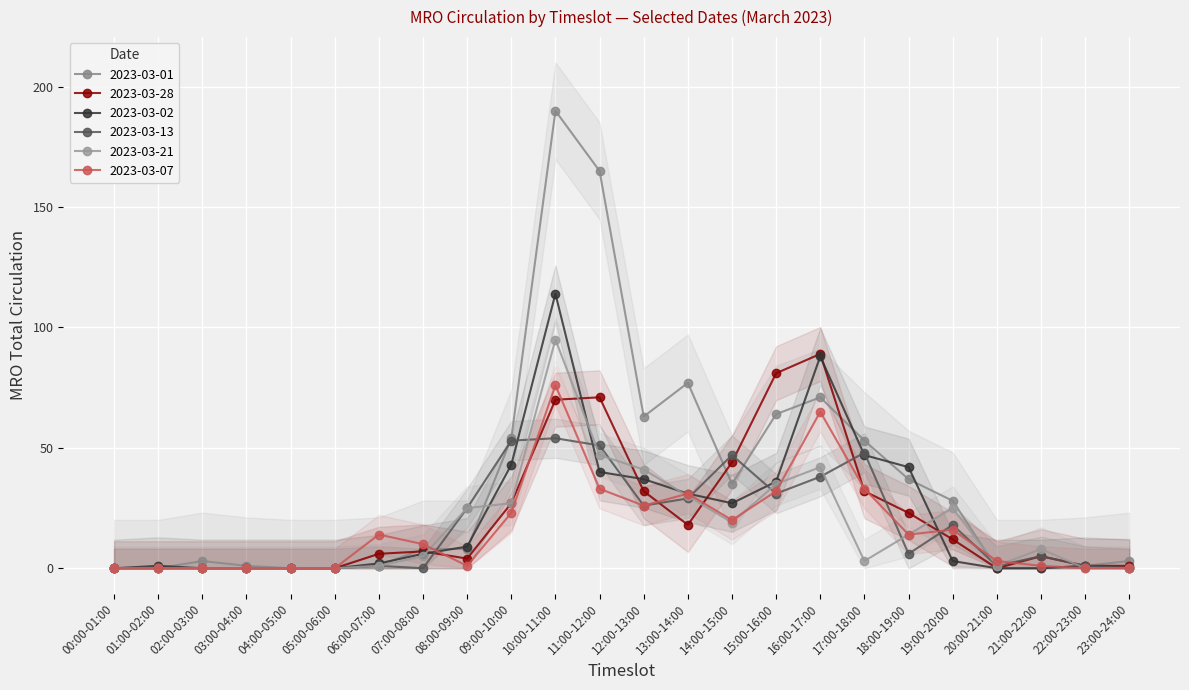

Which category has the highest value across all series?

10:00-11:00